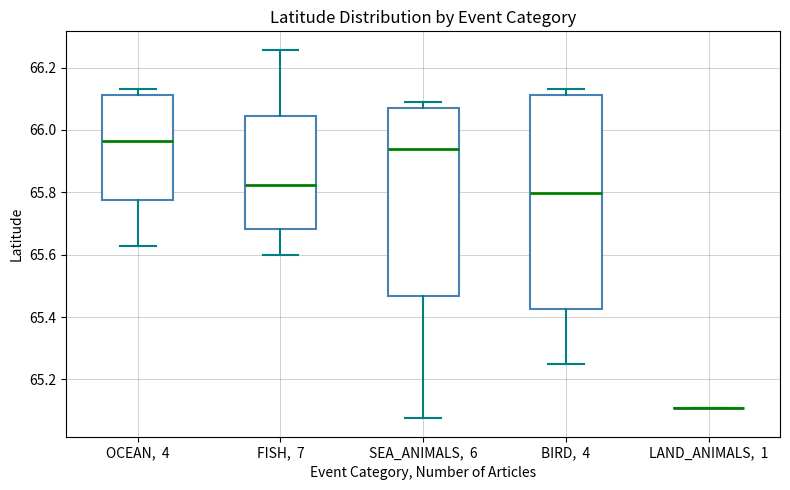

Where does the lower whisker of the box for OCEAN, 4 end on the y-axis? The values are not printed on the chart, so give them approximately, as read against the axis.

65.62